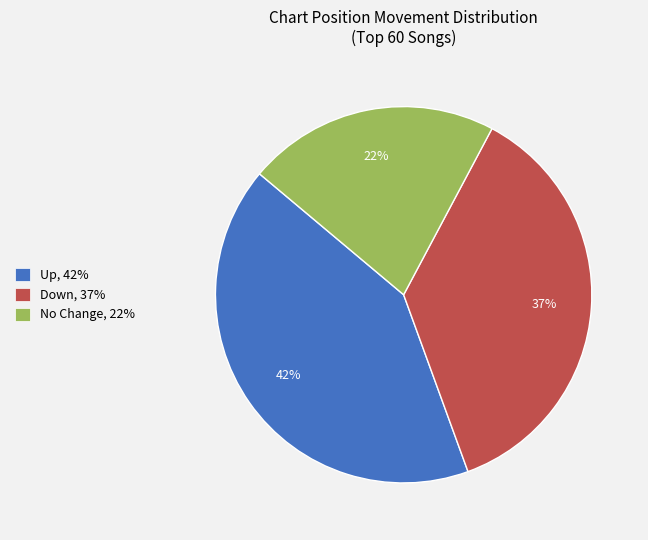

How many segments does this pie chart have?

3